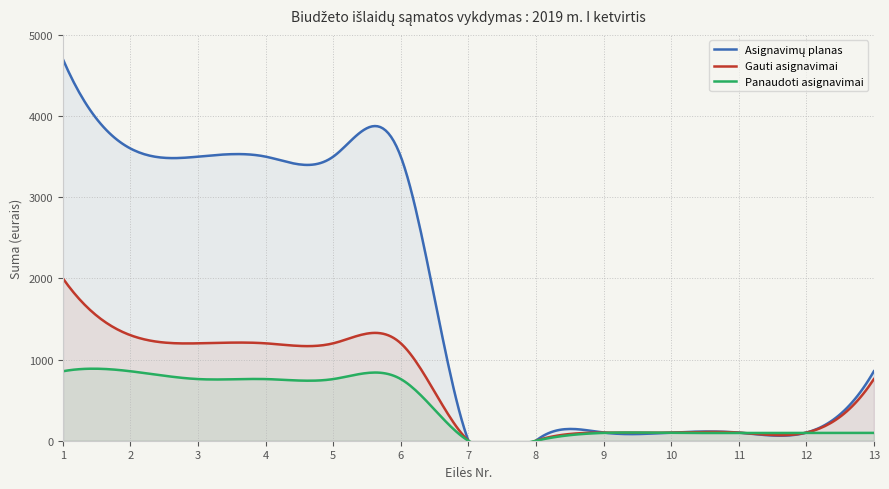

True or false: Panaudoti asignavimai and Asignavimų planas intersect in this chart.

False